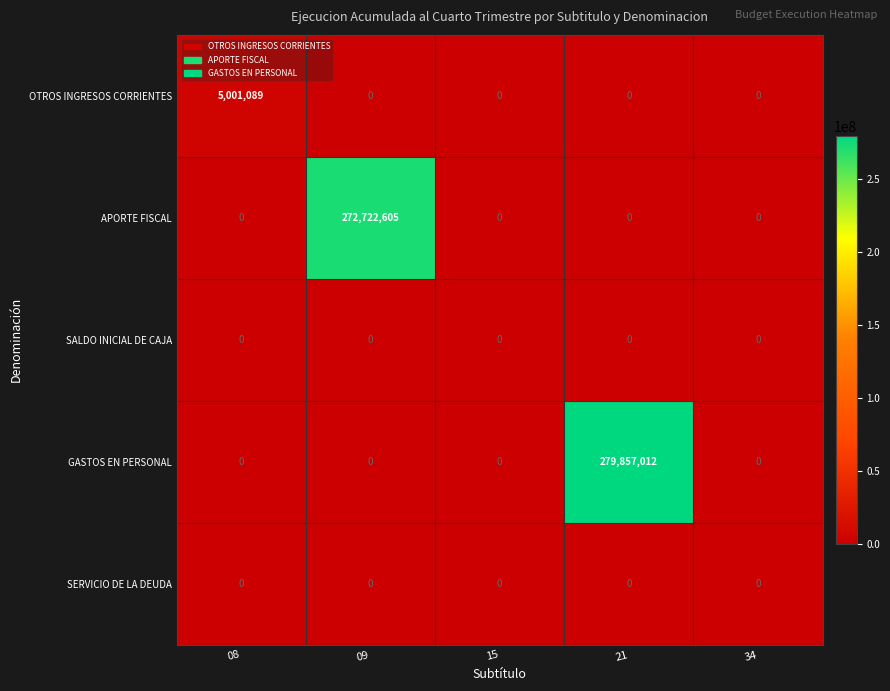

What is the difference between the highest and lowest values at 08?

5001089